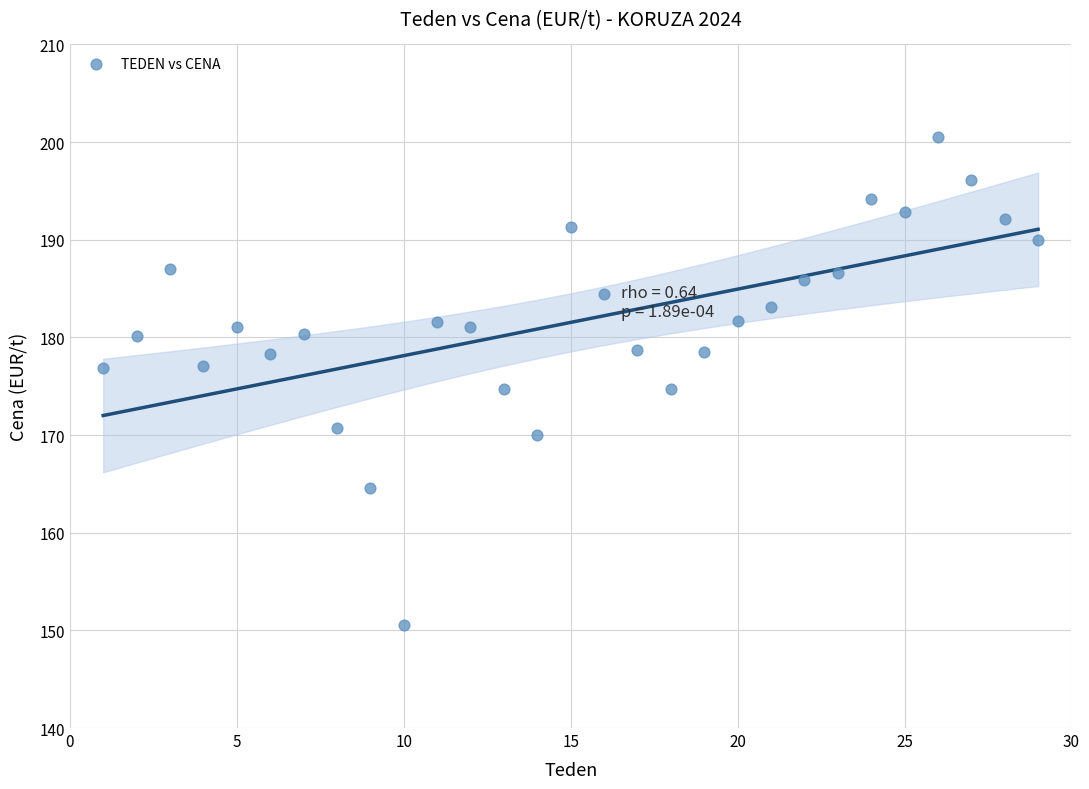

What is the range of Y values (max minus min)?

50.0